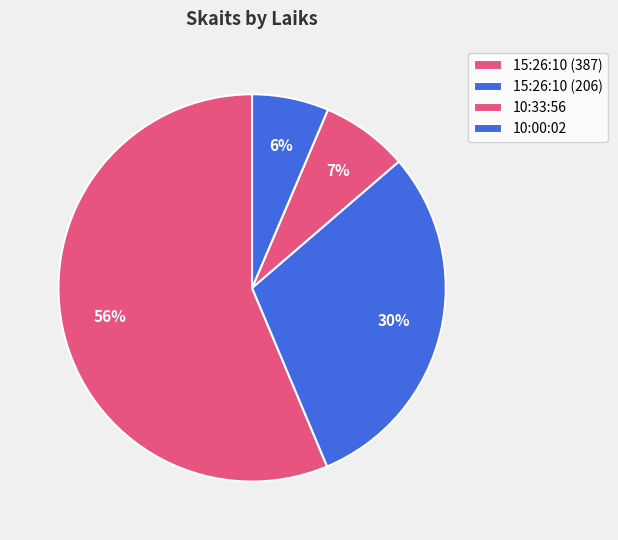

How much of the chart is everything except 10:00:02?

93.6%